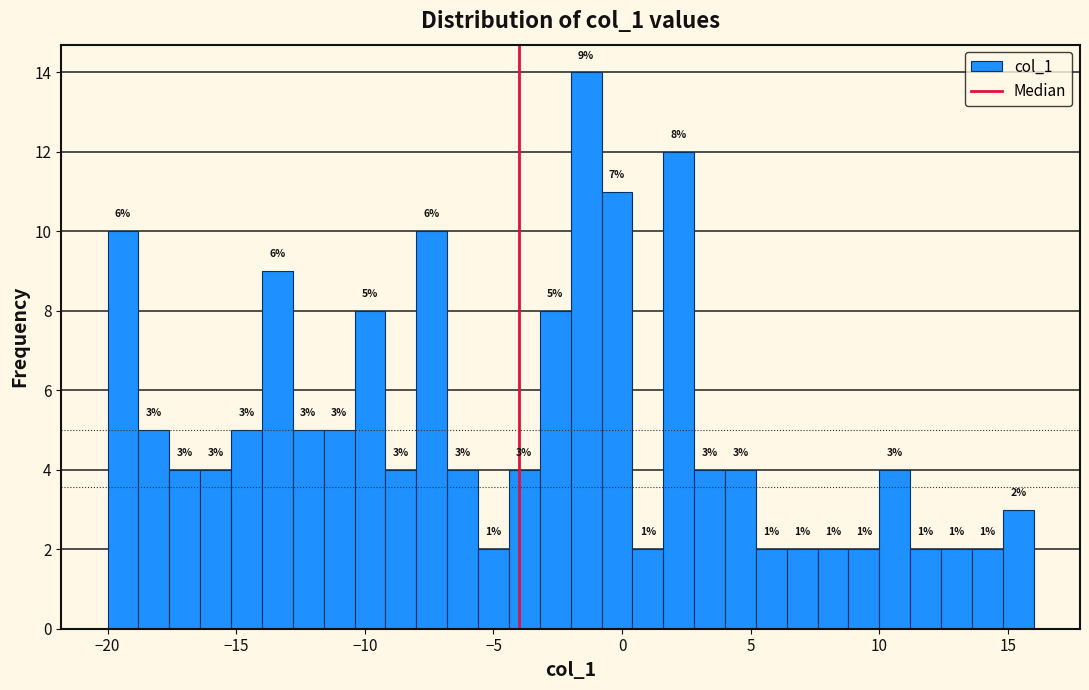

Around what value on the x-axis is the tallest bar? Give the approximate position of its centre, as read against the axis.

-1.5